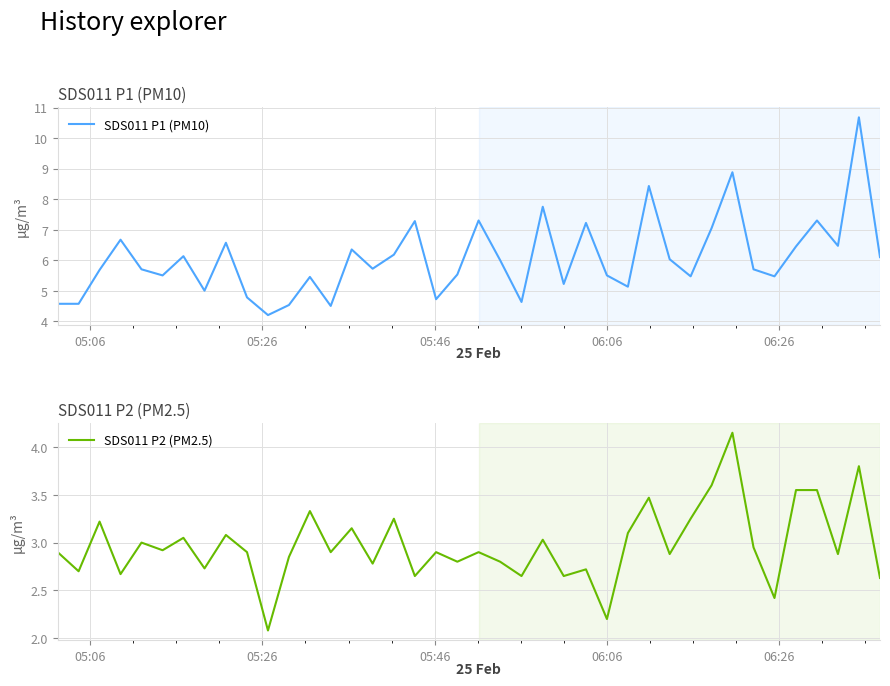

What is the minimum value for SDS011 P1 (PM10)?

4.2